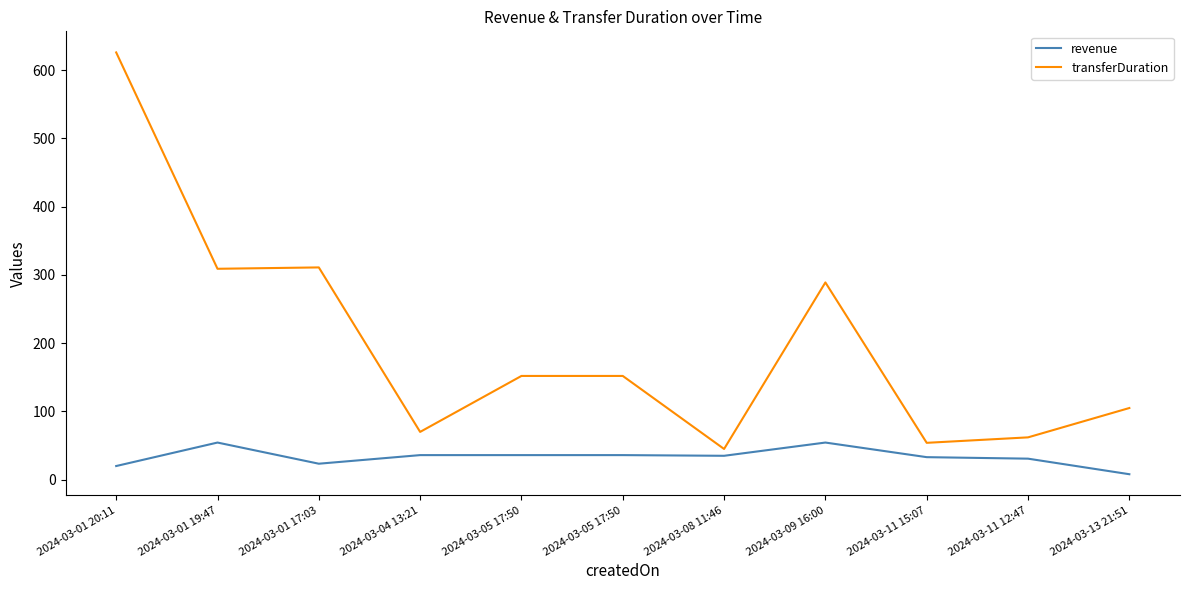

Which category has the highest value across all series?

2024-03-01 20:11